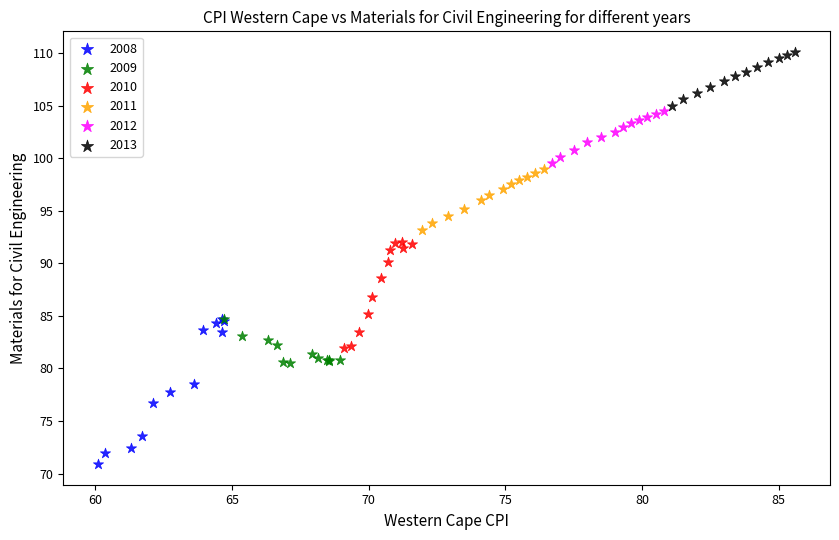

What are all the series names shown in the legend?

2008, 2009, 2010, 2011, 2012, 2013